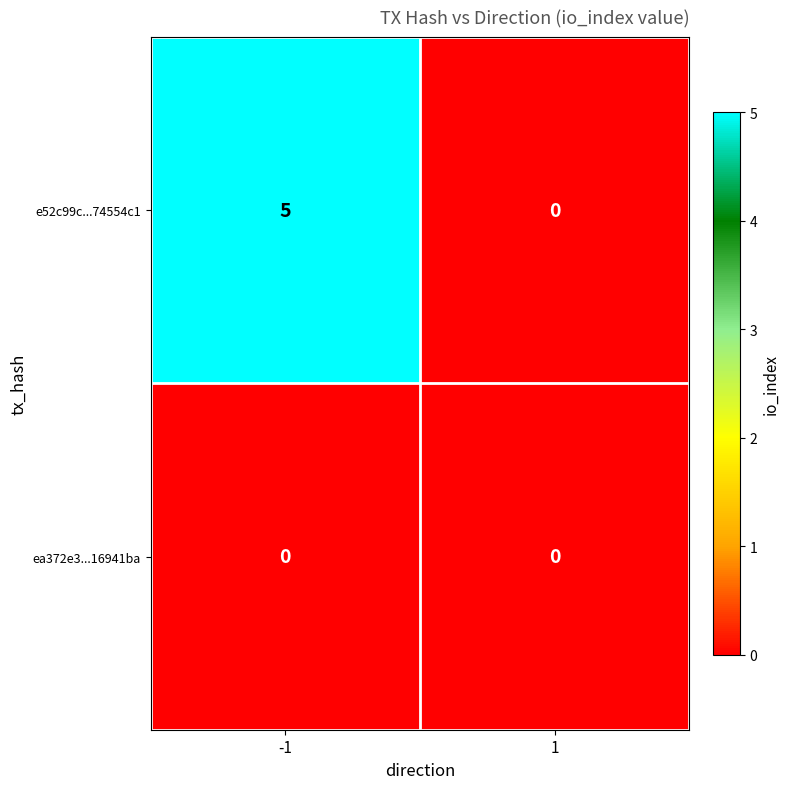

Which series has the largest total across all categories?

e52c99c...74554c1